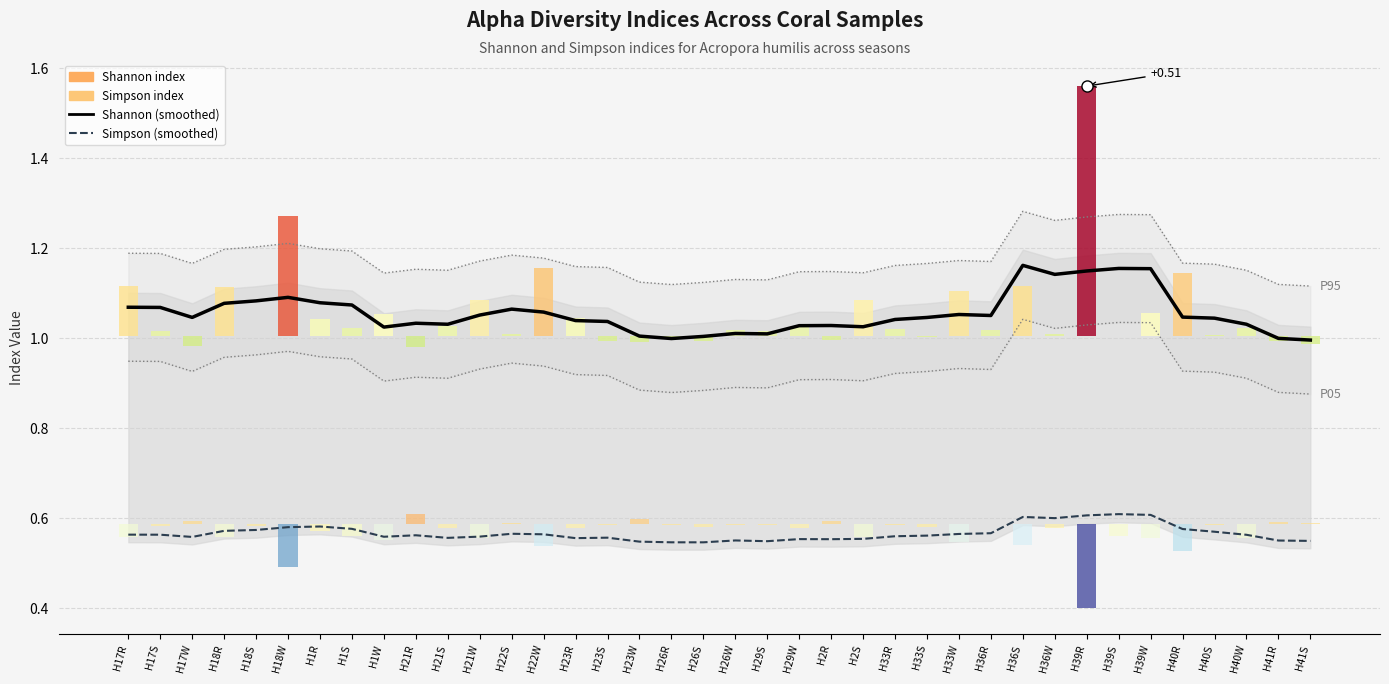

What is the maximum value for Shannon (smoothed)?

1.2